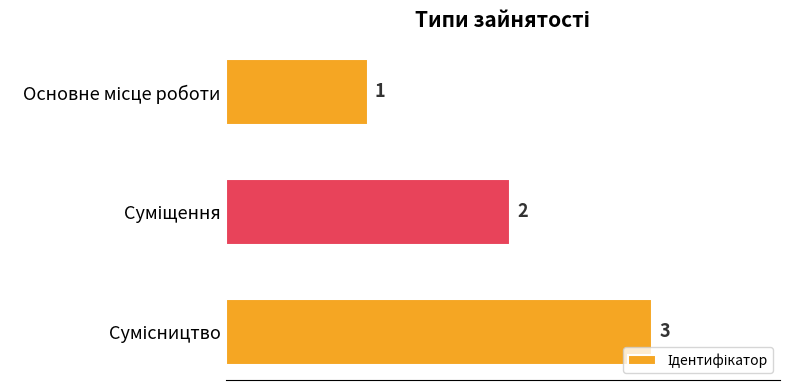

What is the maximum value shown in the chart?

3